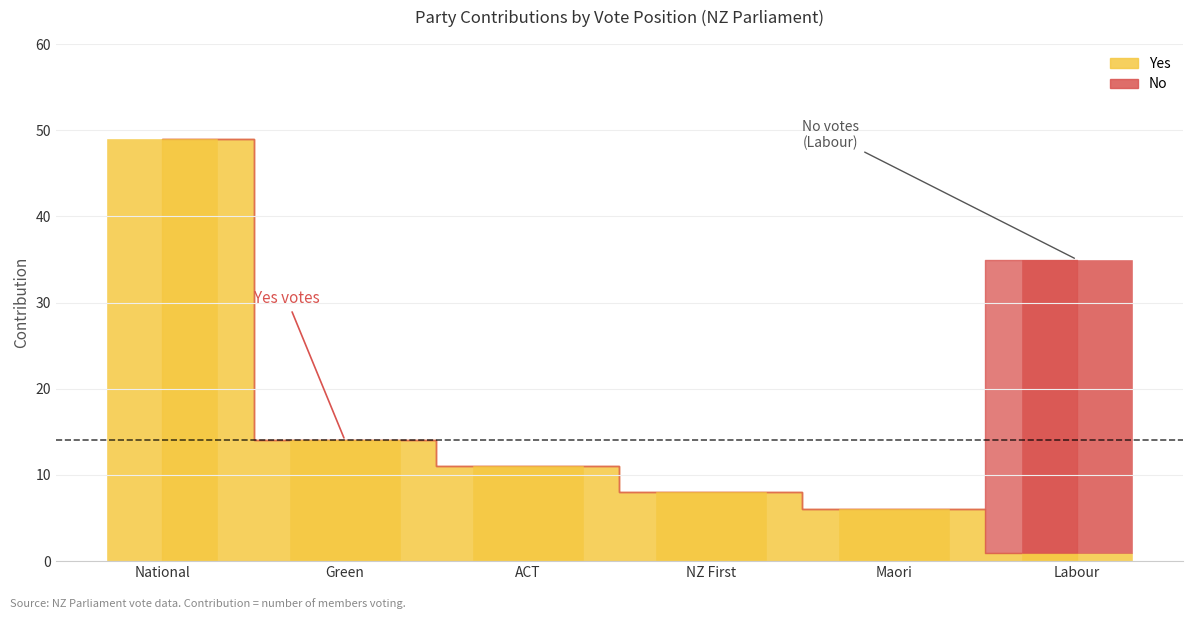

The Yes series shows 4 at NZ First. True or false?

False